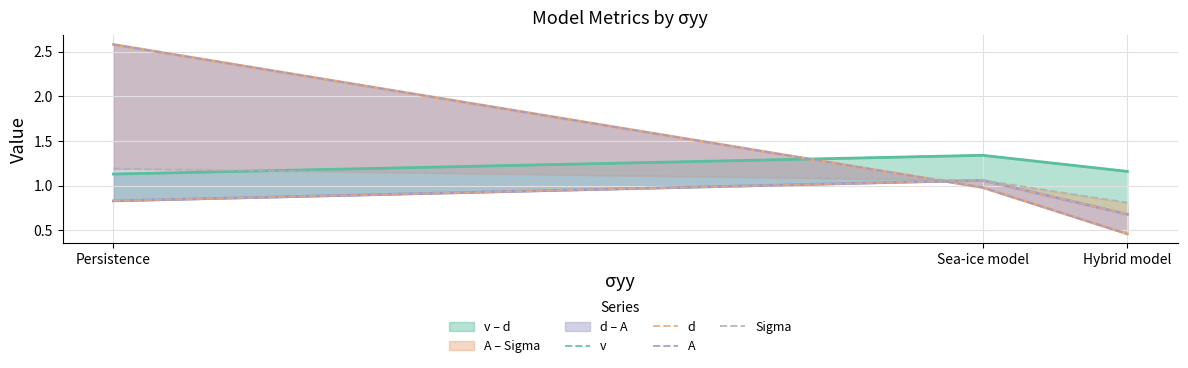

Is the value of v at Sea-ice model greater than the value of d at Sea-ice model?

Yes